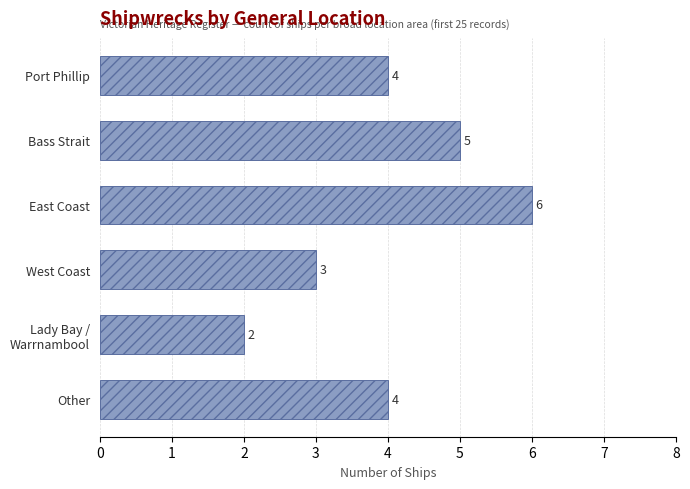

True or false: the data shows 7 at Port Phillip.

False